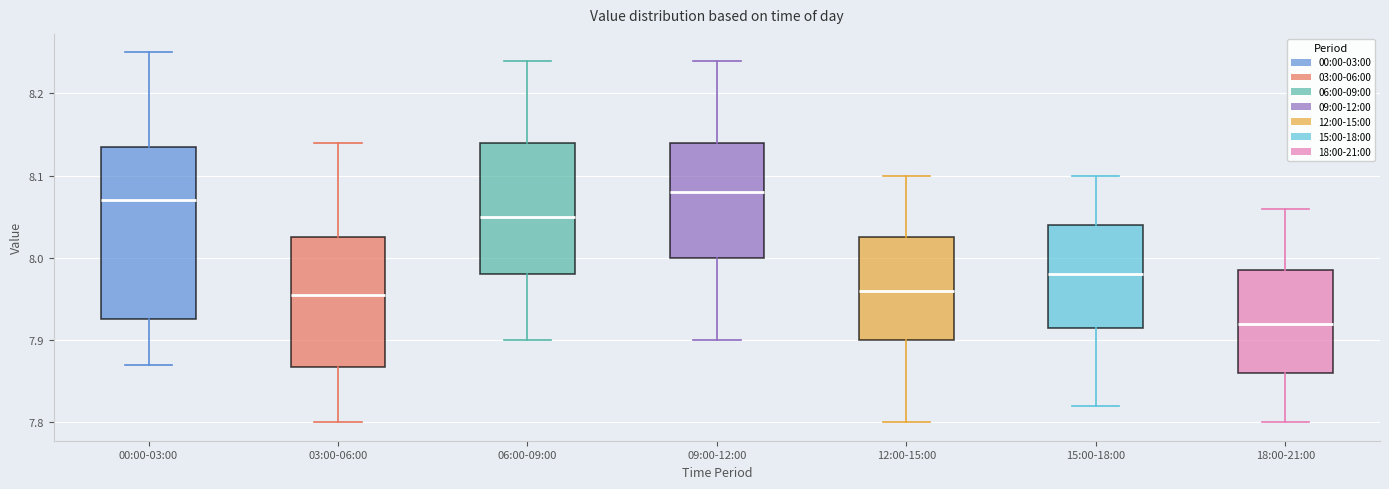

Where is the upper edge of the box for 15:00-18:00 on the y-axis? The values are not printed on the chart, so give them approximately, as read against the axis.

8.04